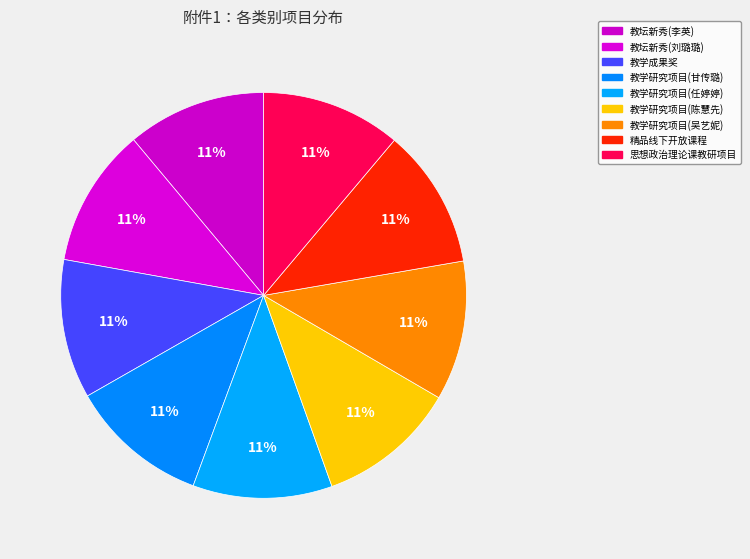

Count the number of slices in the pie.

9